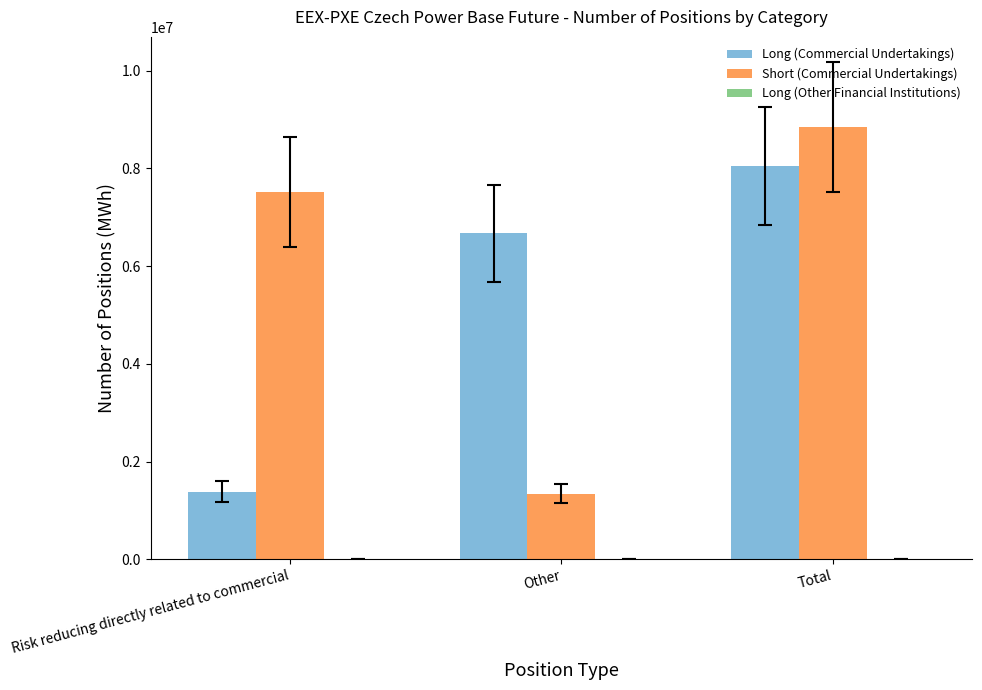

What is the value of the Short (Commercial Undertakings) bar at the 2nd from the left?

1343448